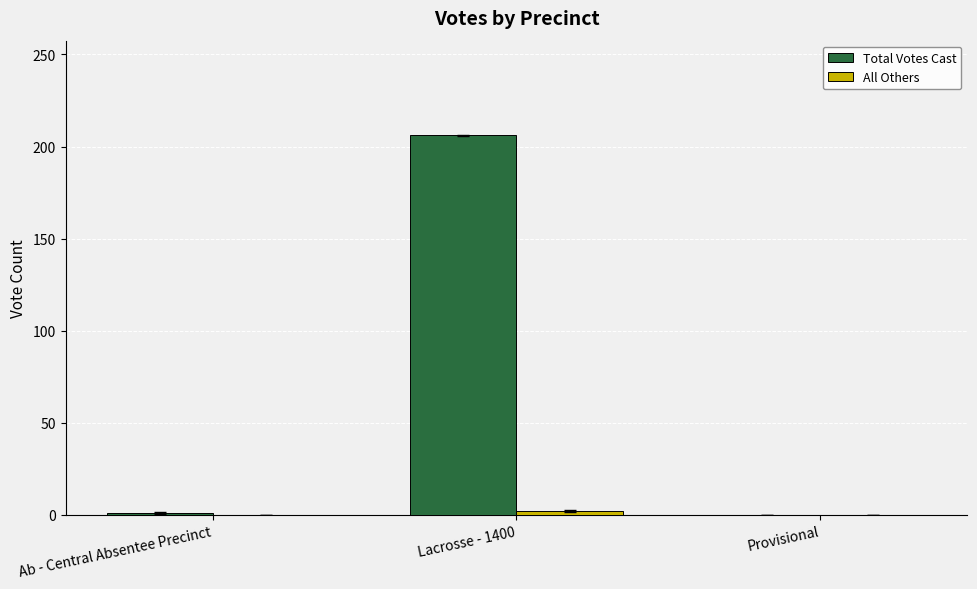

Which series changed the most between Lacrosse - 1400 and Provisional?

Total Votes Cast